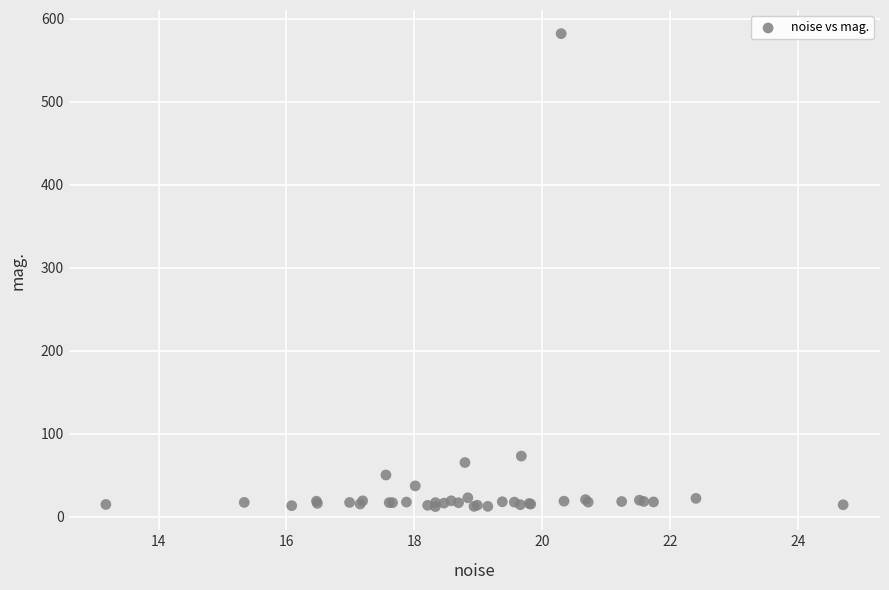

What Y value in the scatter plot is closest to 297?

73.1